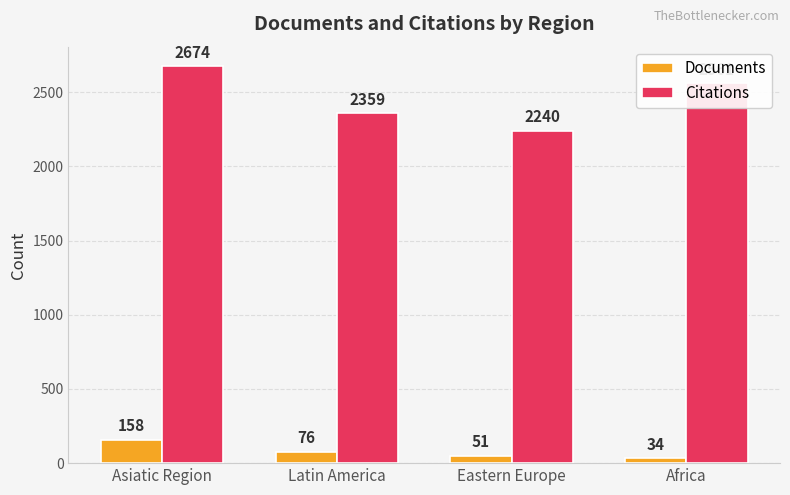

What are all the series names shown in the legend?

Documents, Citations